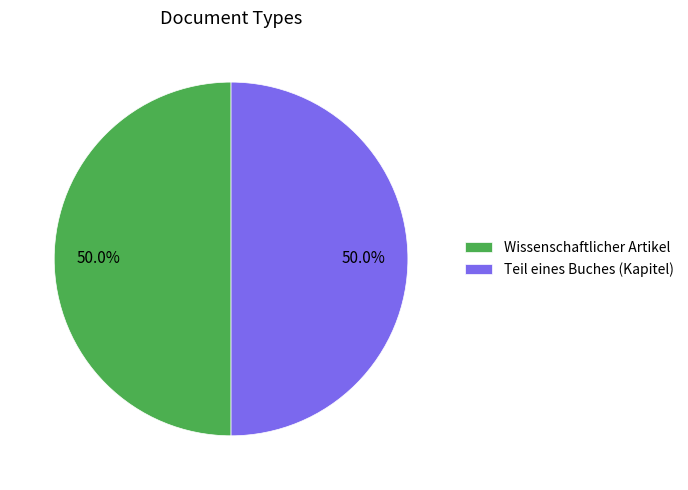

What is the ratio of the value at Teil eines Buches (Kapitel) to the value at Wissenschaftlicher Artikel?

1.0